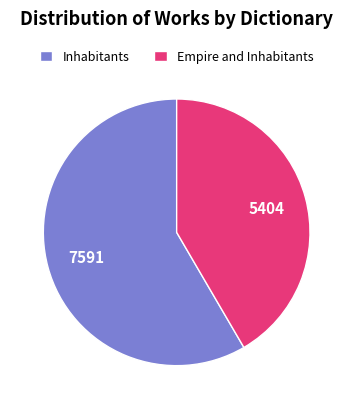

What is the majority slice?

Inhabitants